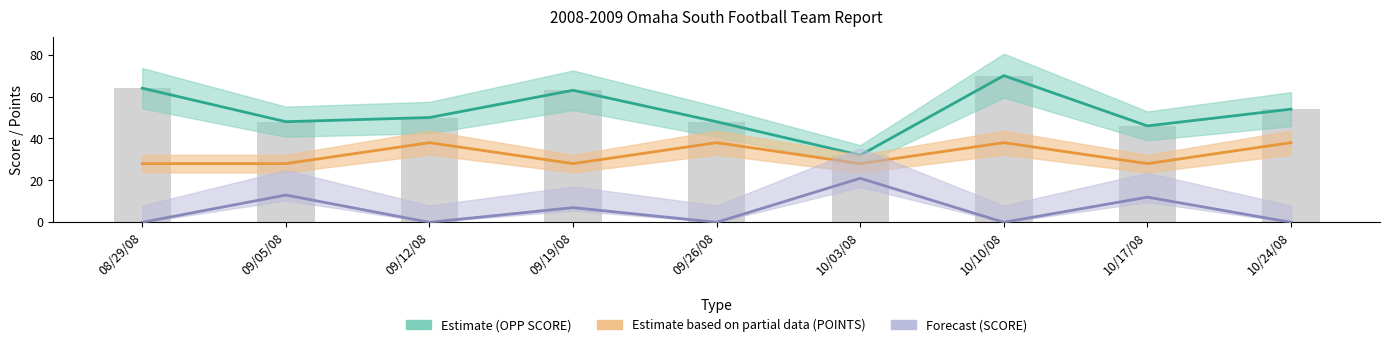

What is the difference between the values at 09/05/08 and 10/03/08?

16